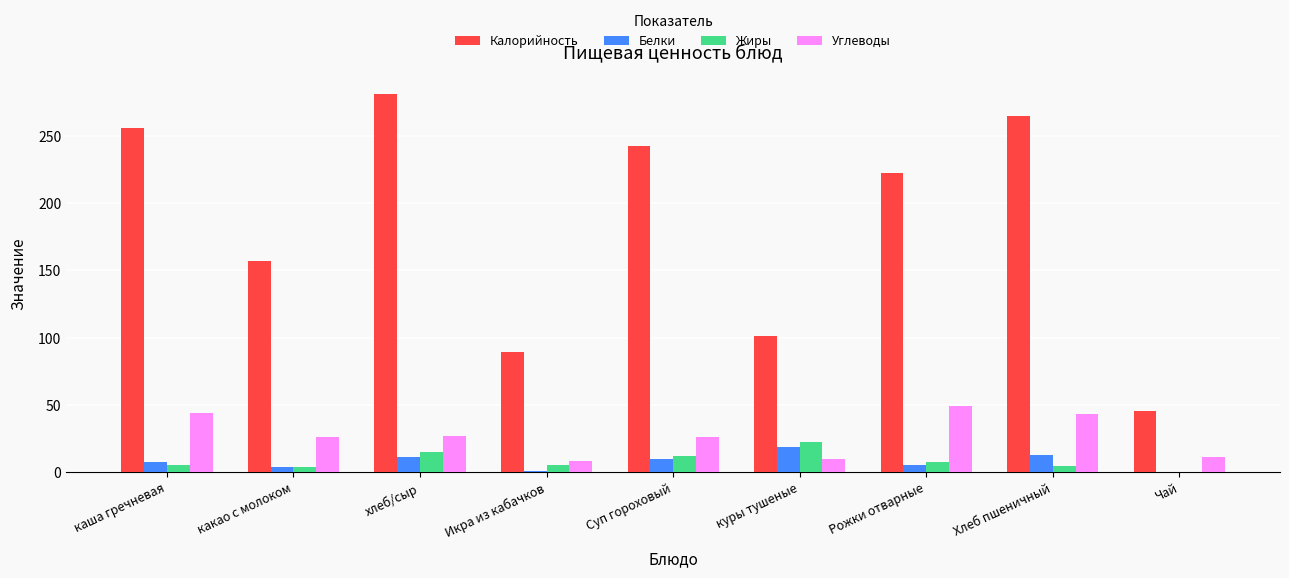

Between какао с молоком and Чай, which series saw the biggest shift?

Калорийность